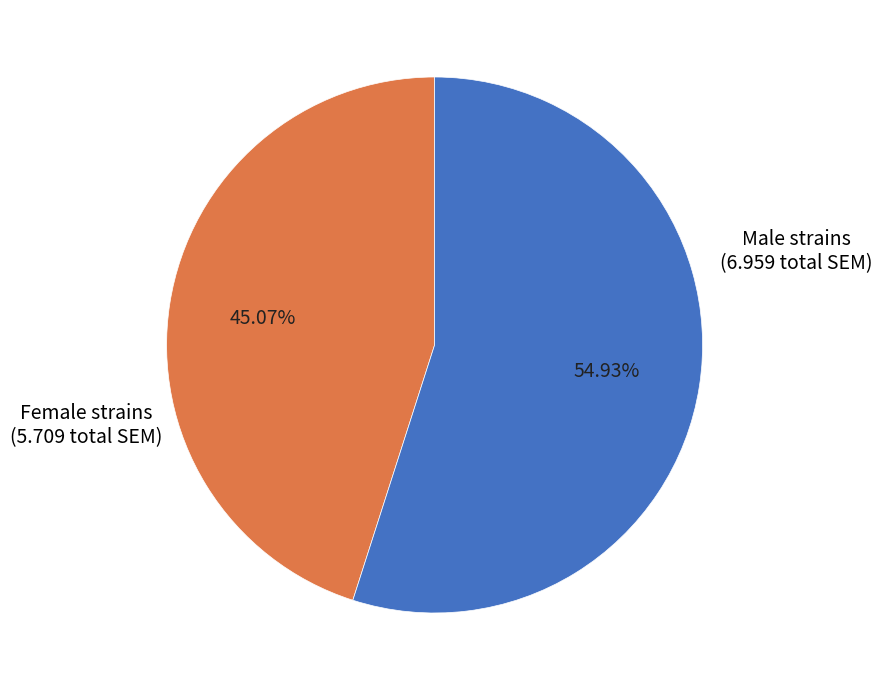

How many segments does this pie chart have?

2